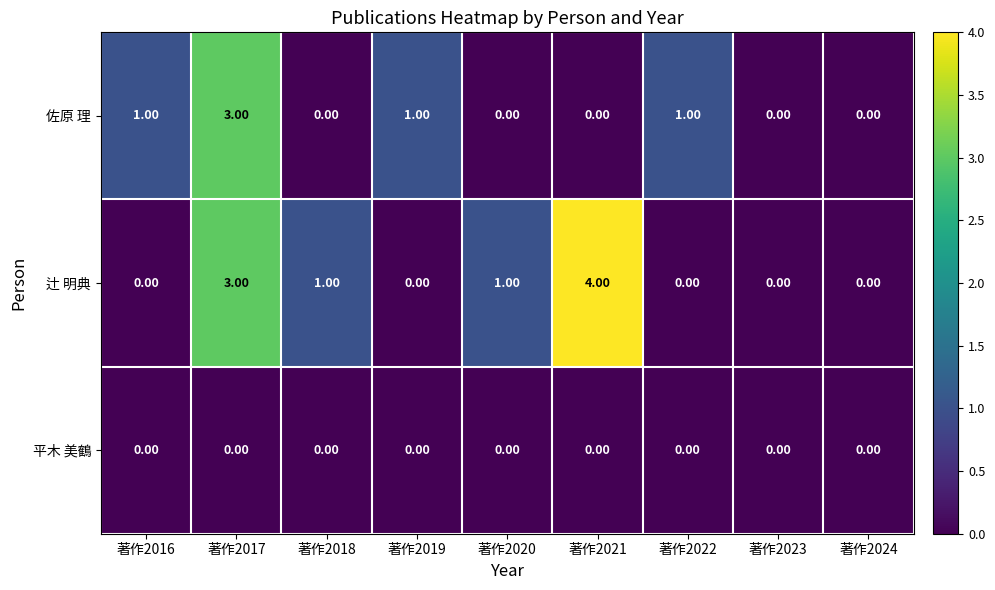

List the series in order of their peak value, lowest first.

平木 美鶴, 佐原 理, 辻 明典